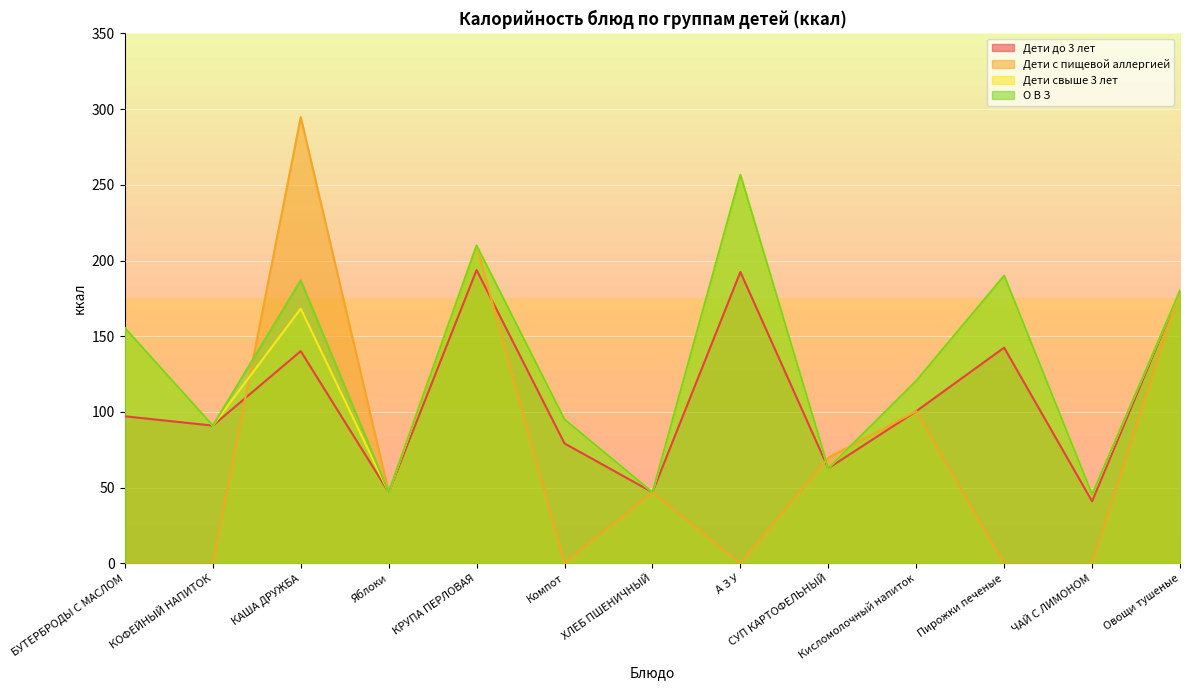

Rank the categories by Дети с пищевой аллергией value from lowest to highest.

БУТЕРБРОДЫ С МАСЛОМ, КОФЕЙНЫЙ НАПИТОК, Компот, А З У, Пирожки печеные, ЧАЙ С ЛИМОНОМ, Яблоки, ХЛЕБ ПШЕНИЧНЫЙ, СУП КАРТОФЕЛЬНЫЙ, Кисломолочный напиток, Овощи тушеные, КРУПА ПЕРЛОВАЯ, КАША ДРУЖБА